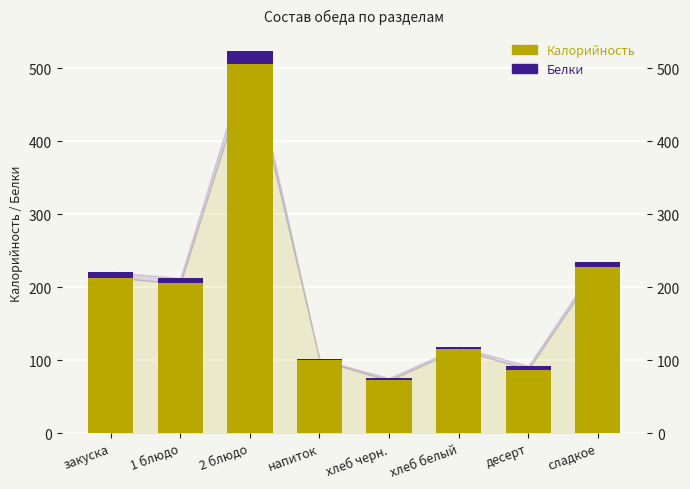

Reading left to right, list all the values displayed in this chart.

Калорийность: 213.0	205.0	505.0	100.0	72.0	115.0	87.0	228.0
Белки: 7.8	7.3	17.8	1.4	3.2	3.2	5.0	6.0